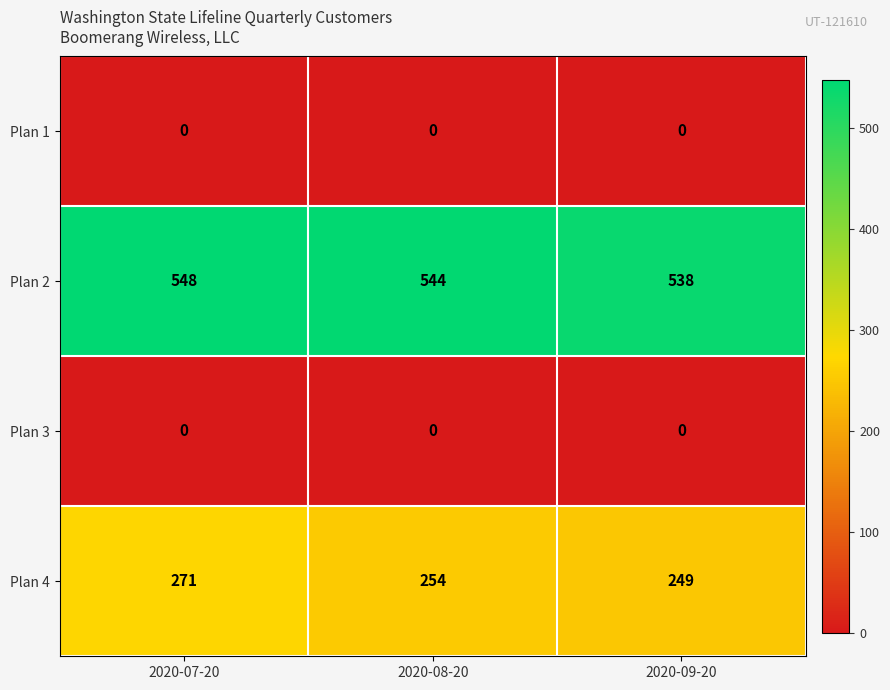

At which label does Plan 2 first exceed 544?

2020-07-20